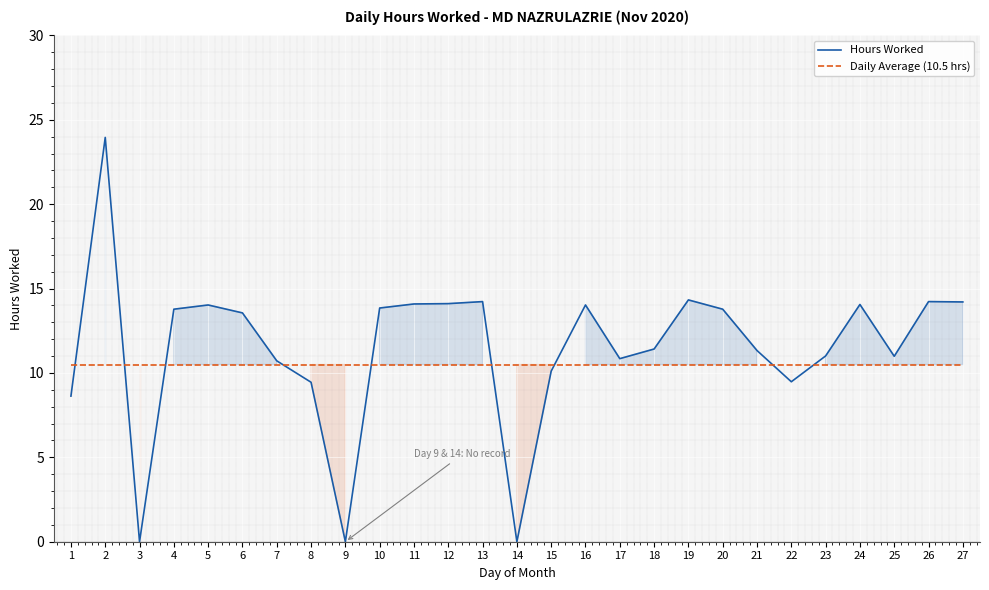

Rank the series by their maximum value, from lowest to highest.

Daily Average (10.5 hrs), Hours Worked